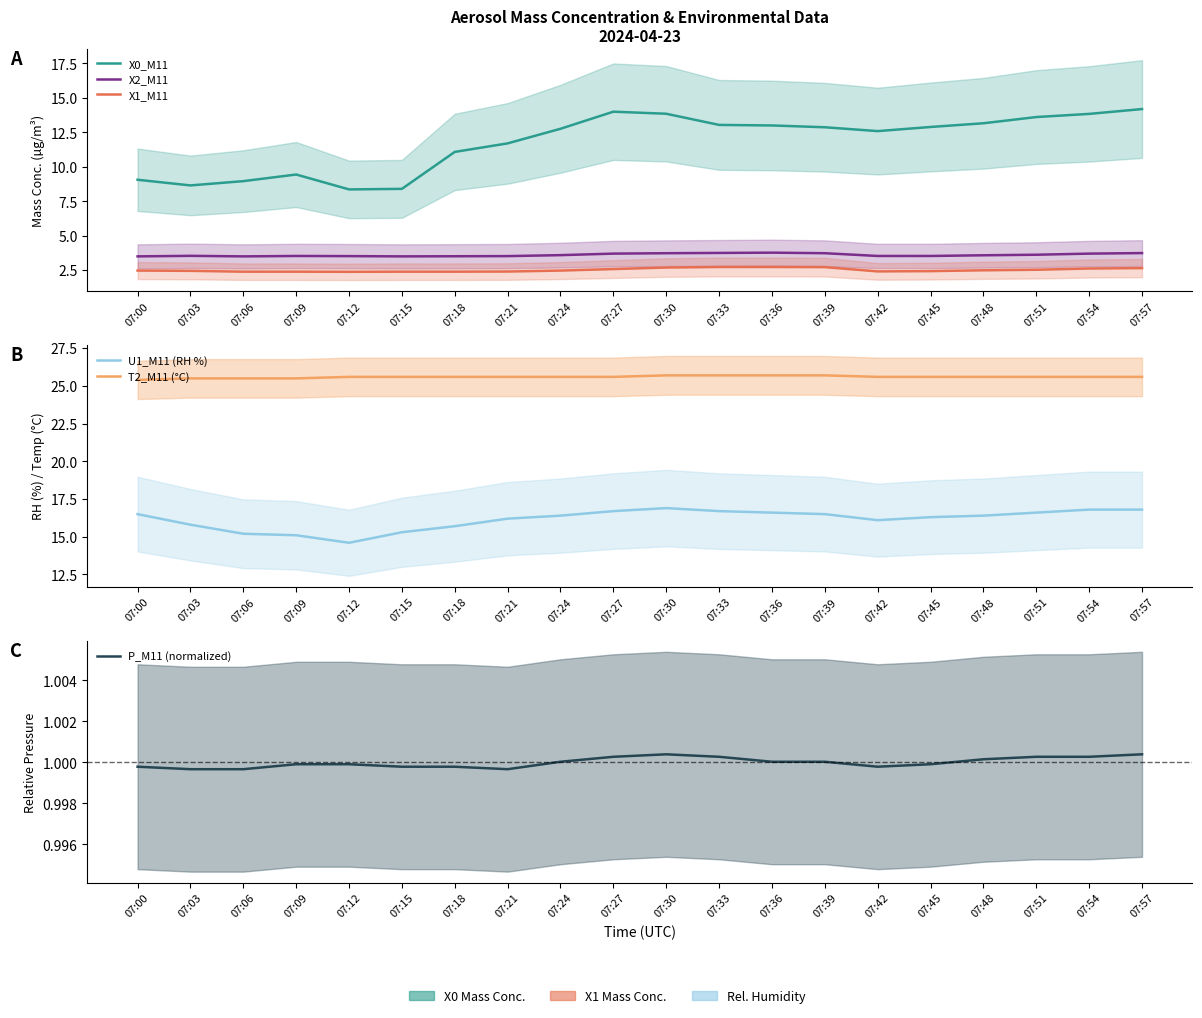

Rank the categories by T2_M11 (°C) value from highest to lowest.

07:30, 07:33, 07:36, 07:39, 07:12, 07:15, 07:18, 07:21, 07:24, 07:27, 07:42, 07:45, 07:48, 07:51, 07:54, 07:57, 07:03, 07:06, 07:09, 07:00